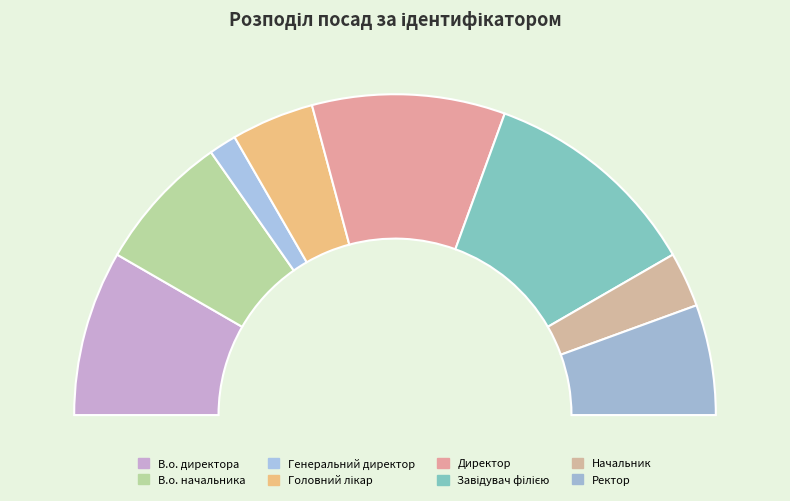

To the nearest percent, what portion does Головний лікар represent?

8%